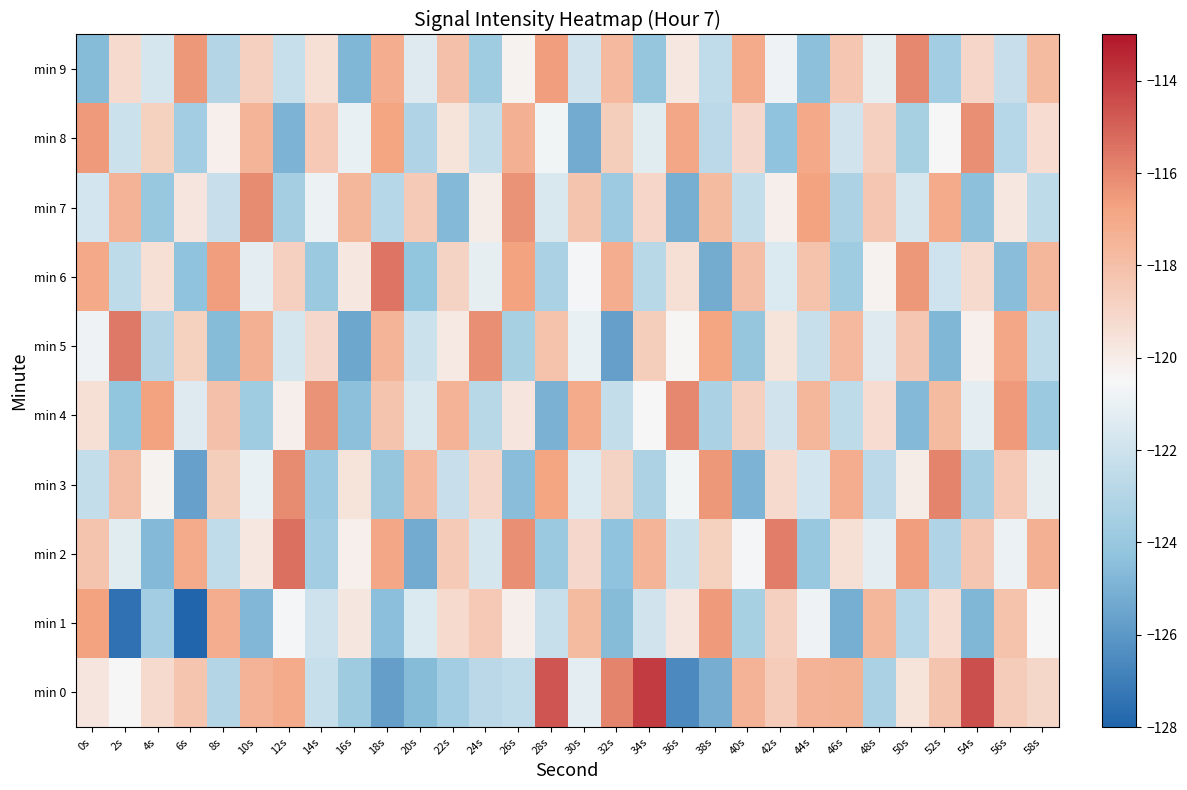

Reading left to right, what are all the values shown in this chart?

min 0: 0s=-119.7	2s=-120.5	4s=-119.2	6s=-118.2	8s=-123.0	10s=-117.4	12s=-117.1	14s=-122.3	16s=-123.7	18s=-125.7	20s=-124.6	22s=-123.6	24s=-122.8	26s=-122.6	28s=-114.7	30s=-121.2	32s=-115.9	34s=-113.9	36s=-126.5	38s=-125.2	40s=-117.4	42s=-118.5	44s=-117.4	46s=-117.4	48s=-123.3	50s=-119.6	52s=-118.2	54s=-114.5	56s=-118.6	58s=-119.1
min 1: 0s=-116.7	2s=-127.5	4s=-123.7	6s=-128.3	8s=-117.2	10s=-124.7	12s=-120.6	14s=-122.0	16s=-119.8	18s=-124.4	20s=-121.5	22s=-119.2	24s=-118.4	26s=-120.1	28s=-122.3	30s=-117.8	32s=-124.6	34s=-121.9	36s=-119.7	38s=-116.5	40s=-123.4	42s=-118.7	44s=-120.8	46s=-125.1	48s=-117.6	50s=-122.9	52s=-119.3	54s=-124.8	56s=-118.1	58s=-120.5
min 2: 0s=-118.2	2s=-121.3	4s=-124.7	6s=-117.1	8s=-122.5	10s=-119.8	12s=-115.4	14s=-123.6	16s=-120.2	18s=-116.9	20s=-125.3	22s=-118.5	24s=-121.7	26s=-116.2	28s=-123.9	30s=-119.1	32s=-124.3	34s=-117.5	36s=-122.1	38s=-118.8	40s=-120.6	42s=-115.7	44s=-124.0	46s=-119.4	48s=-121.2	50s=-116.6	52s=-123.1	54s=-118.3	56s=-120.9	58s=-117.3
min 3: 0s=-122.4	2s=-117.9	4s=-120.3	6s=-125.6	8s=-118.6	10s=-121.0	12s=-116.1	14s=-123.8	16s=-119.6	18s=-124.1	20s=-117.7	22s=-122.2	24s=-119.0	26s=-124.5	28s=-116.8	30s=-121.5	32s=-118.9	34s=-123.2	36s=-120.7	38s=-116.4	40s=-124.9	42s=-119.2	44s=-121.8	46s=-117.2	48s=-122.7	50s=-120.0	52s=-115.9	54s=-123.5	56s=-118.4	58s=-121.1
min 4: 0s=-119.5	2s=-124.2	4s=-116.7	6s=-121.4	8s=-118.0	10s=-123.7	12s=-120.1	14s=-116.3	16s=-124.4	18s=-118.2	20s=-121.6	22s=-117.4	24s=-122.8	26s=-119.7	28s=-125.0	30s=-117.1	32s=-122.4	34s=-120.5	36s=-116.0	38s=-123.3	40s=-118.7	42s=-121.9	44s=-117.6	46s=-122.6	48s=-119.3	50s=-124.7	52s=-117.8	54s=-121.2	56s=-116.5	58s=-123.9
min 5: 0s=-120.8	2s=-115.6	4s=-123.0	6s=-118.8	8s=-124.6	10s=-117.3	12s=-121.7	14s=-119.1	16s=-125.4	18s=-117.5	20s=-122.1	22s=-119.9	24s=-116.2	26s=-123.4	28s=-118.1	30s=-121.0	32s=-125.7	34s=-118.6	36s=-120.4	38s=-116.8	40s=-124.1	42s=-119.6	44s=-122.3	46s=-117.7	48s=-121.4	50s=-118.3	52s=-124.8	54s=-120.2	56s=-116.9	58s=-122.5
min 6: 0s=-117.0	2s=-122.6	4s=-119.4	6s=-124.3	8s=-116.6	10s=-121.2	12s=-118.7	14s=-123.9	16s=-119.8	18s=-115.5	20s=-124.2	22s=-118.9	24s=-121.1	26s=-116.7	28s=-123.3	30s=-120.6	32s=-117.2	34s=-122.8	36s=-119.5	38s=-125.2	40s=-117.9	42s=-121.5	44s=-118.1	46s=-123.7	48s=-120.3	50s=-116.4	52s=-122.0	54s=-119.2	56s=-124.5	58s=-117.6
min 7: 0s=-121.8	2s=-117.4	4s=-124.0	6s=-119.7	8s=-122.2	10s=-116.1	12s=-123.5	14s=-120.9	16s=-117.6	18s=-122.9	20s=-118.5	22s=-124.7	24s=-120.0	26s=-116.3	28s=-121.6	30s=-118.2	32s=-123.8	34s=-119.0	36s=-125.1	38s=-117.8	40s=-122.4	42s=-120.1	44s=-116.7	46s=-123.2	48s=-118.3	50s=-121.7	52s=-117.1	54s=-124.4	56s=-119.8	58s=-122.6
min 8: 0s=-116.5	2s=-122.1	4s=-118.8	6s=-123.6	8s=-120.2	10s=-117.5	12s=-124.9	14s=-118.4	16s=-121.0	18s=-116.8	20s=-123.1	22s=-119.6	24s=-122.4	26s=-117.3	28s=-120.7	30s=-125.3	32s=-118.6	34s=-121.3	36s=-116.9	38s=-122.7	40s=-119.1	42s=-124.3	44s=-117.0	46s=-121.9	48s=-118.7	50s=-123.4	52s=-120.5	54s=-116.2	56s=-122.9	58s=-119.3
min 9: 0s=-124.6	2s=-119.2	4s=-121.7	6s=-116.4	8s=-123.0	10s=-118.7	12s=-122.3	14s=-119.5	16s=-124.8	18s=-117.2	20s=-121.4	22s=-118.0	24s=-123.7	26s=-120.3	28s=-116.6	30s=-121.9	32s=-117.7	34s=-124.1	36s=-119.8	38s=-122.5	40s=-117.1	42s=-120.8	44s=-124.4	46s=-118.3	48s=-121.1	50s=-116.0	52s=-123.6	54s=-119.0	56s=-122.2	58s=-117.8